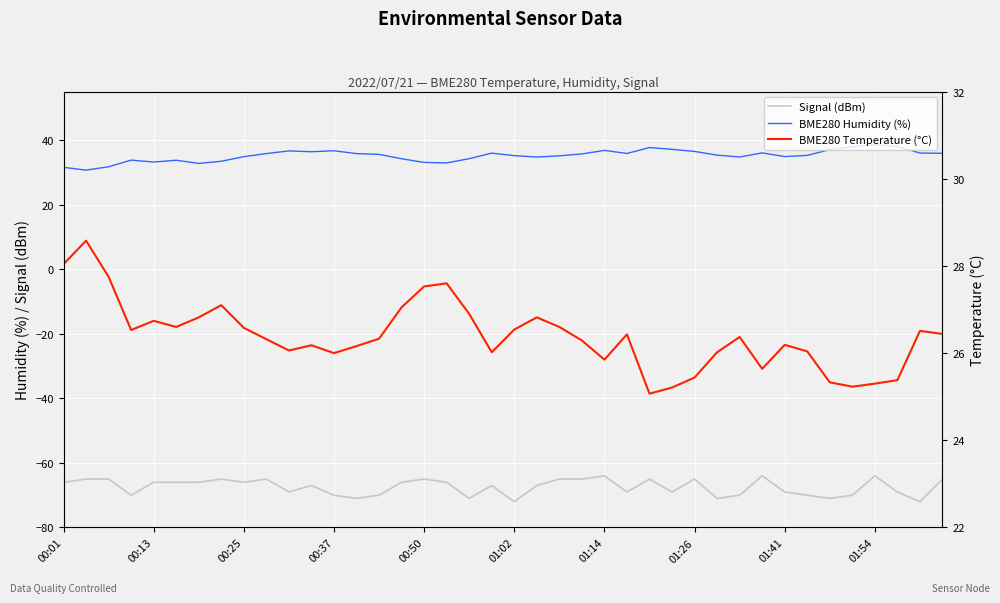

True or false: Signal (dBm) has a value of -65.0 at 01:26.

True